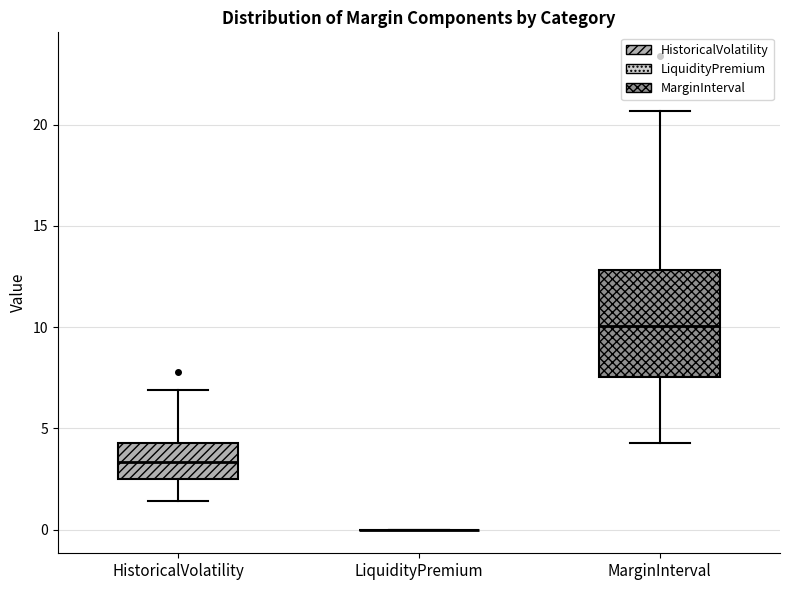

Reading left to right, read every box against the y-axis: the position of its median line, the range the box covers, and the ends of its whiskers. The values are not printed on the chart, so give them approximately, as read against the axis.

HistoricalVolatility: median 3.5, box 2.5 to 4.5, whiskers 1.5 to 7.0
LiquidityPremium: box collapsed to a line at 0.0, whiskers 0.0 to 0.0
MarginInterval: median 10.0, box 7.5 to 13.0, whiskers 4.5 to 20.5